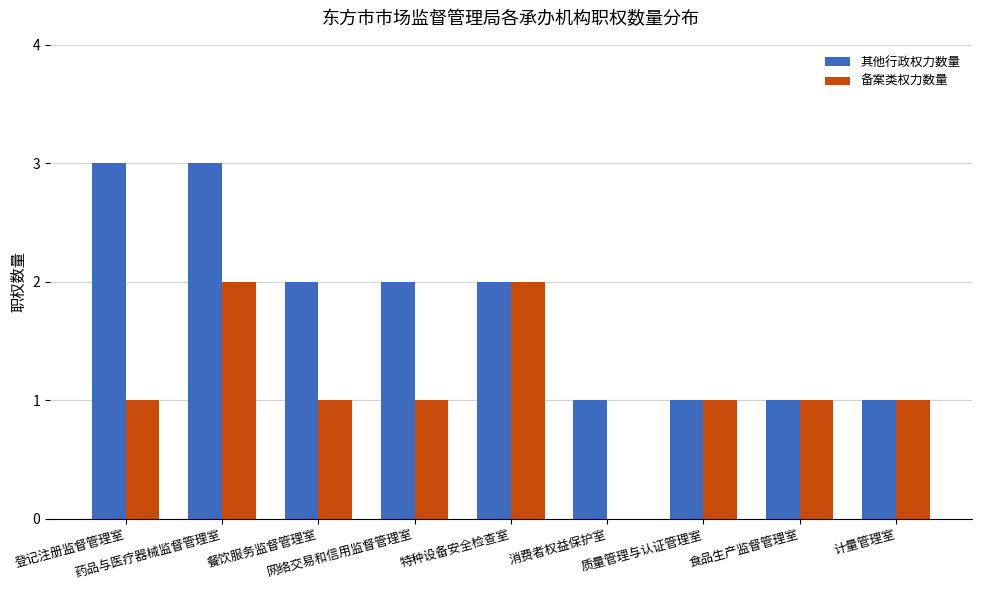

Reading left to right, transcribe all the data shown in this chart.

其他行政权力数量: 登记注册监督管理室=3	药品与医疗器械监督管理室=3	餐饮服务监督管理室=2	网络交易和信用监督管理室=2	特种设备安全检查室=2	消费者权益保护室=1	质量管理与认证管理室=1	食品生产监督管理室=1	计量管理室=1
备案类权力数量: 登记注册监督管理室=1	药品与医疗器械监督管理室=2	餐饮服务监督管理室=1	网络交易和信用监督管理室=1	特种设备安全检查室=2	消费者权益保护室=0	质量管理与认证管理室=1	食品生产监督管理室=1	计量管理室=1